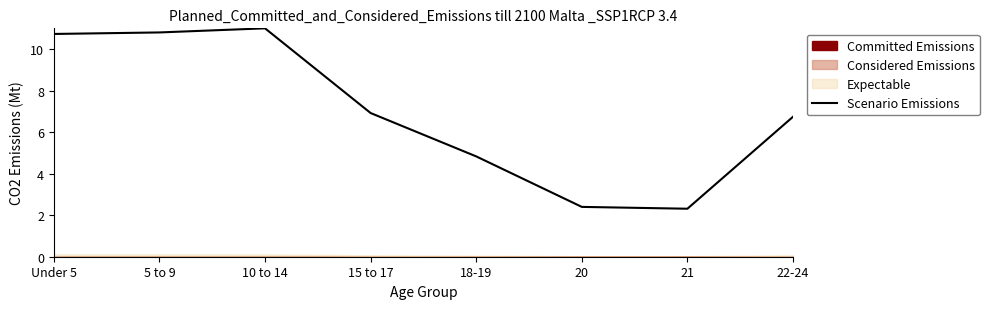

Which has a higher value, 5 to 9 or 20?

5 to 9